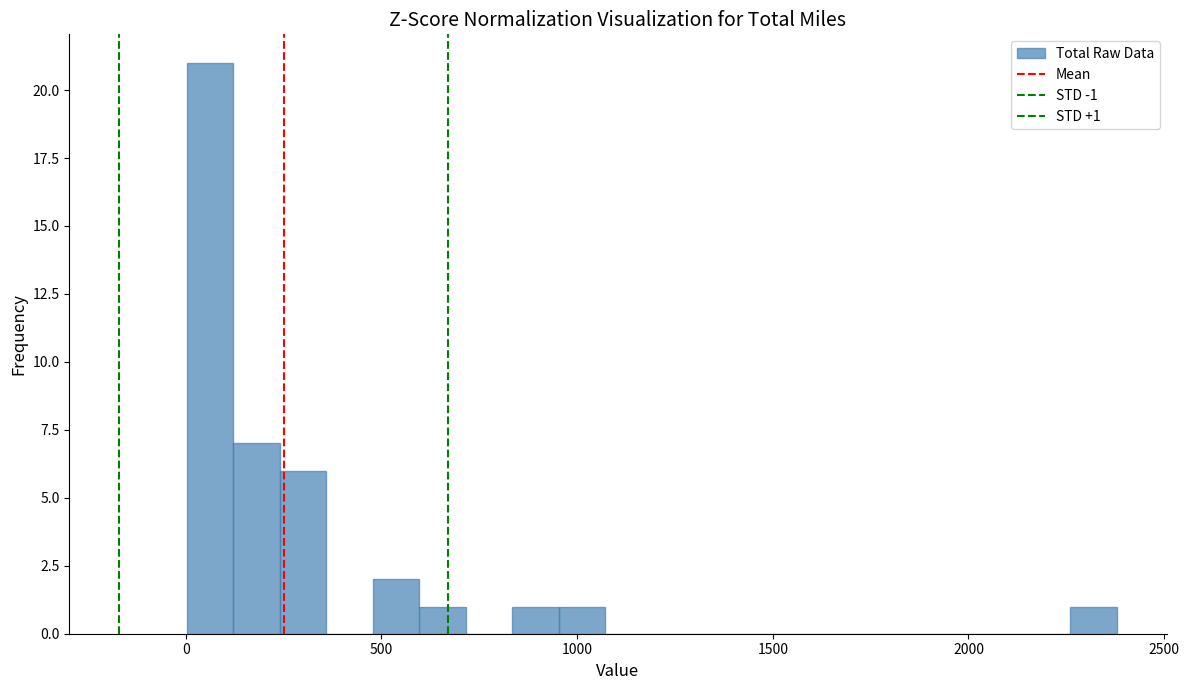

Around what value on the x-axis is the tallest bar? Give the approximate position of its centre, as read against the axis.

50